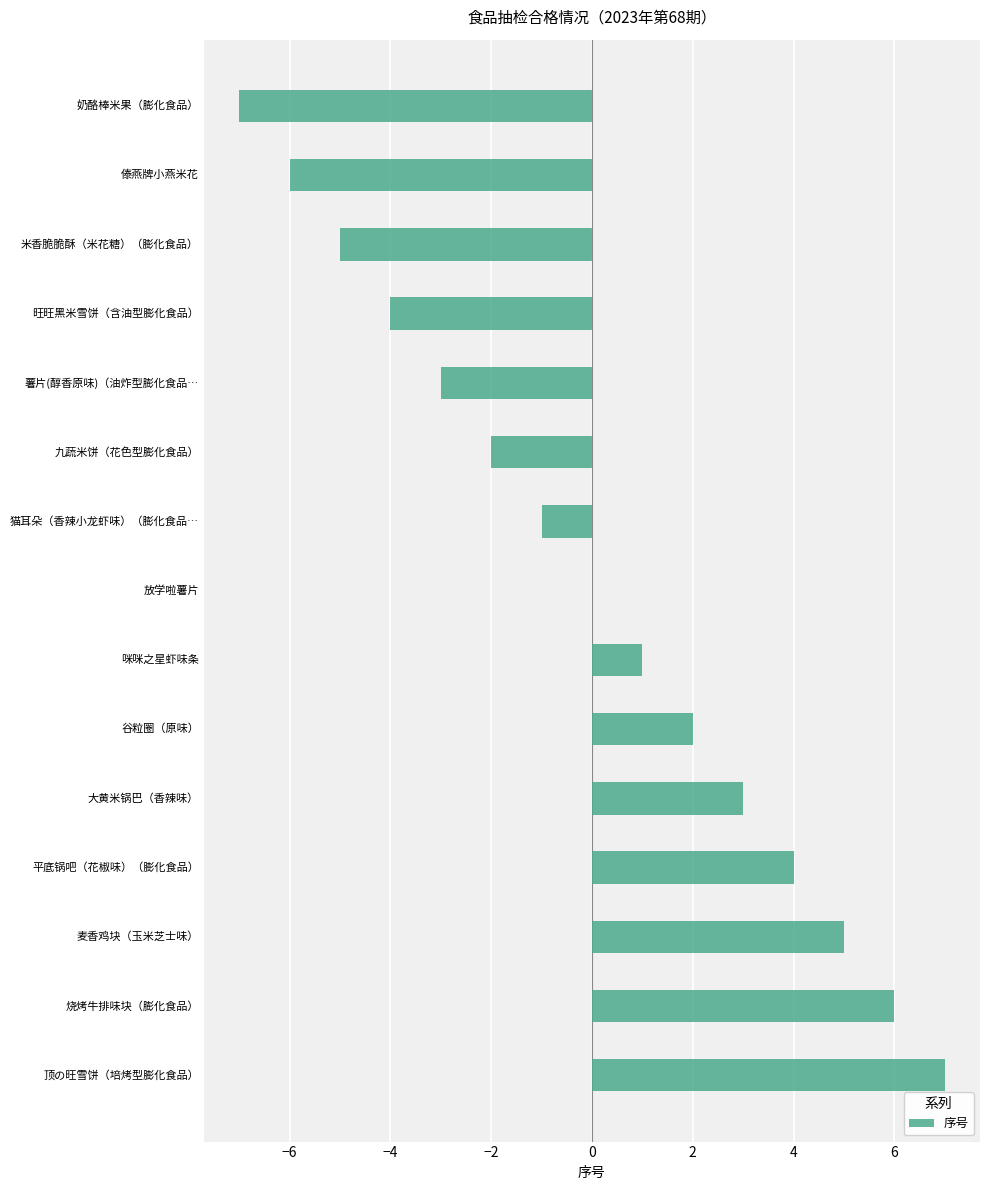

What is the change in value from 放学啦薯片 to 大黄米锅巴（香辣味）?

+3